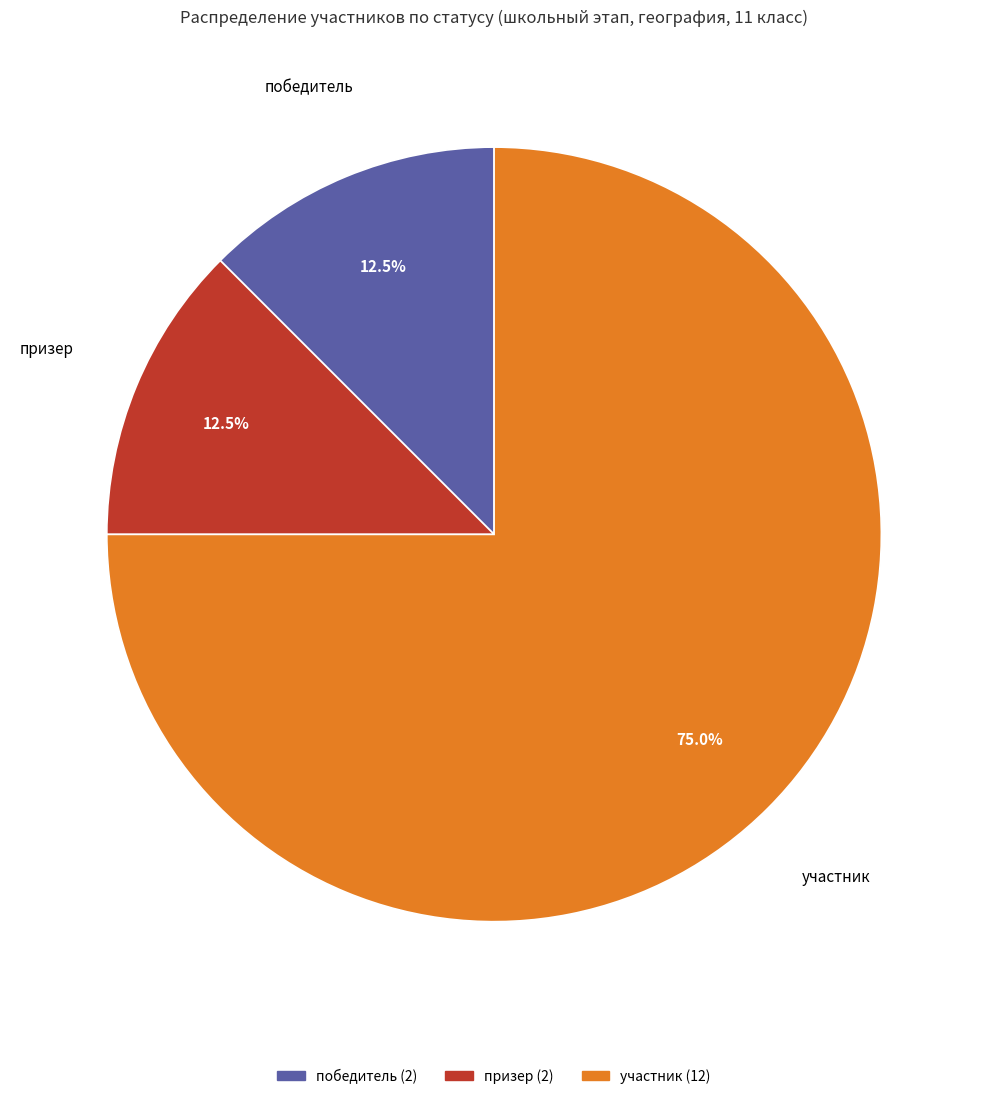

What is the ratio of the value at призер to the value at победитель?

1.0